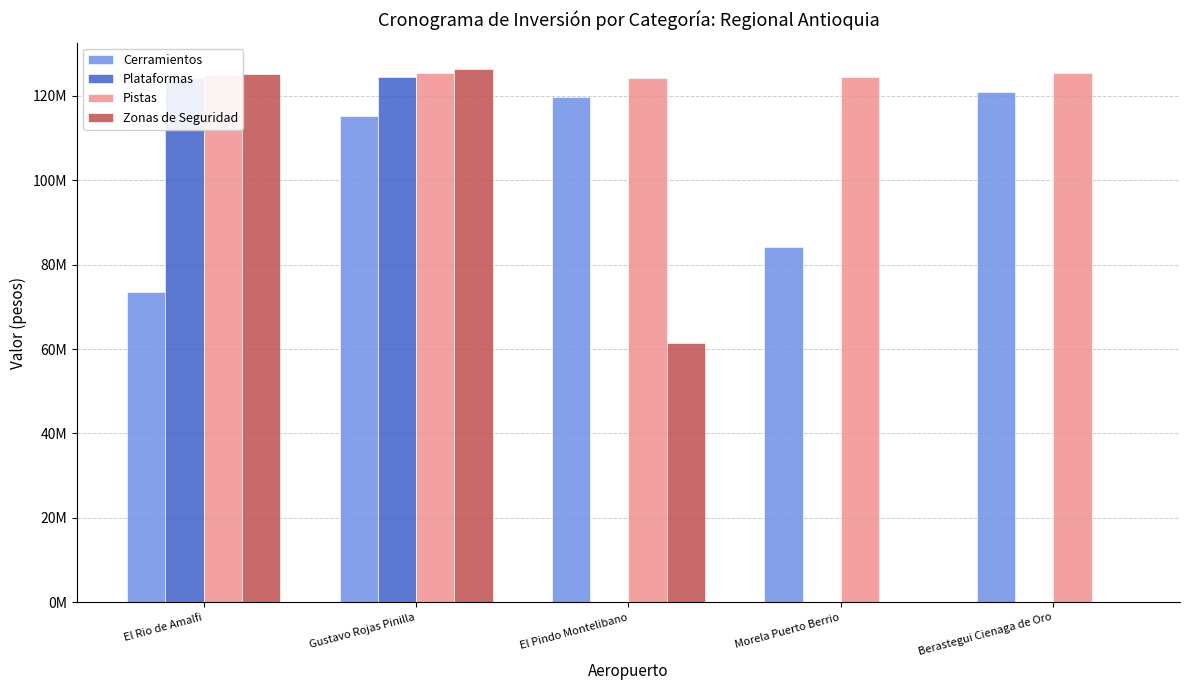

What is the average value of the Pistas series?

124799376